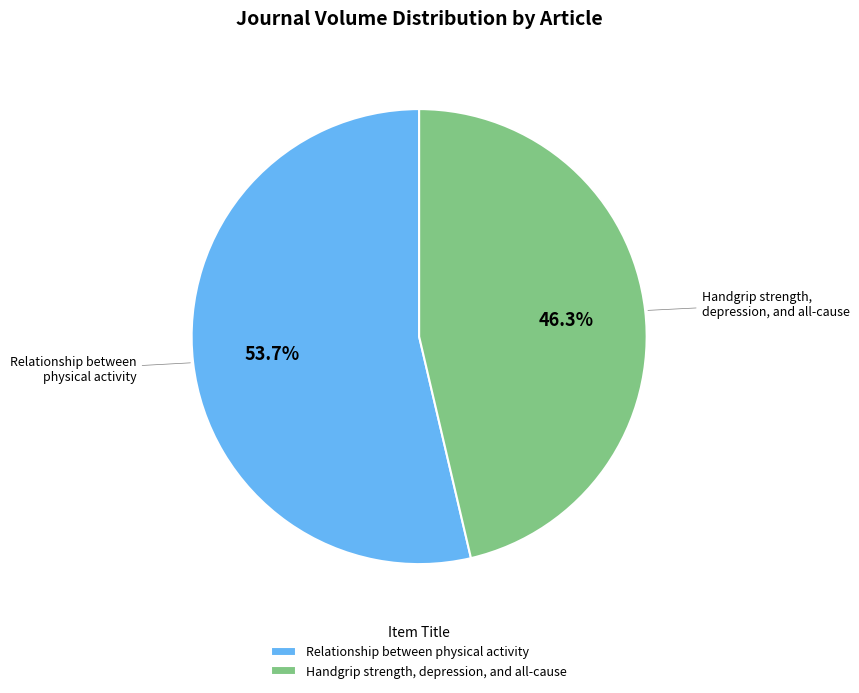

Which category accounts for the majority?

Relationship between physical activity